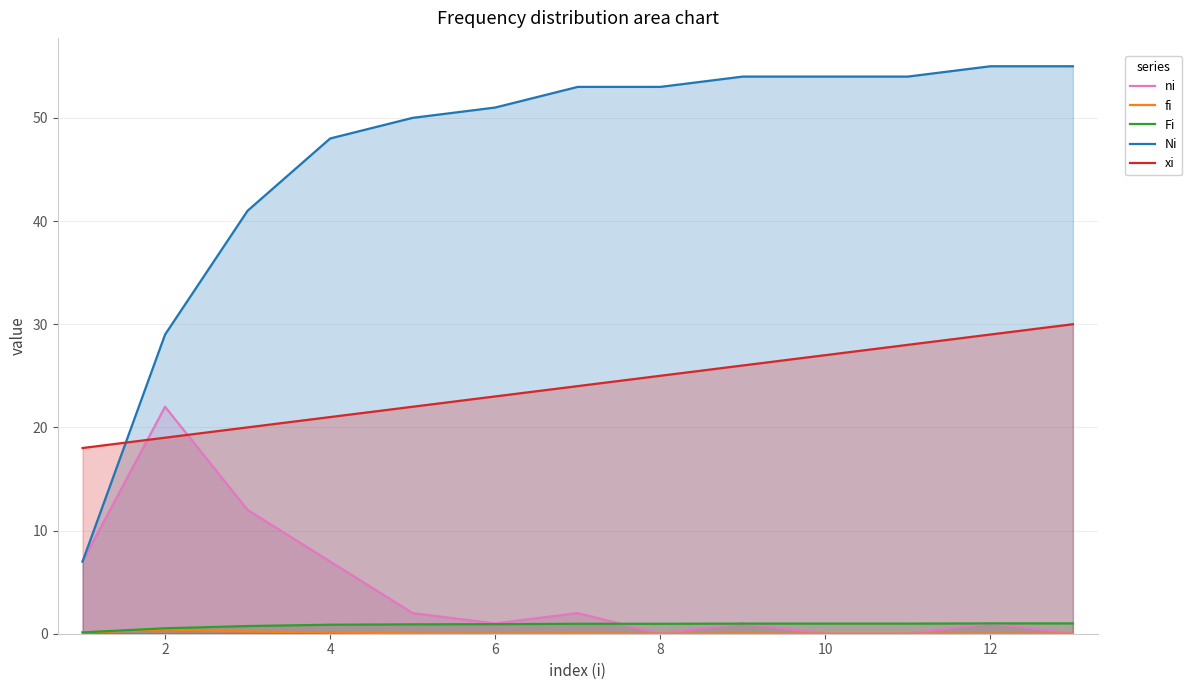

True or false: ni has a value of 0.0 at 10.

True